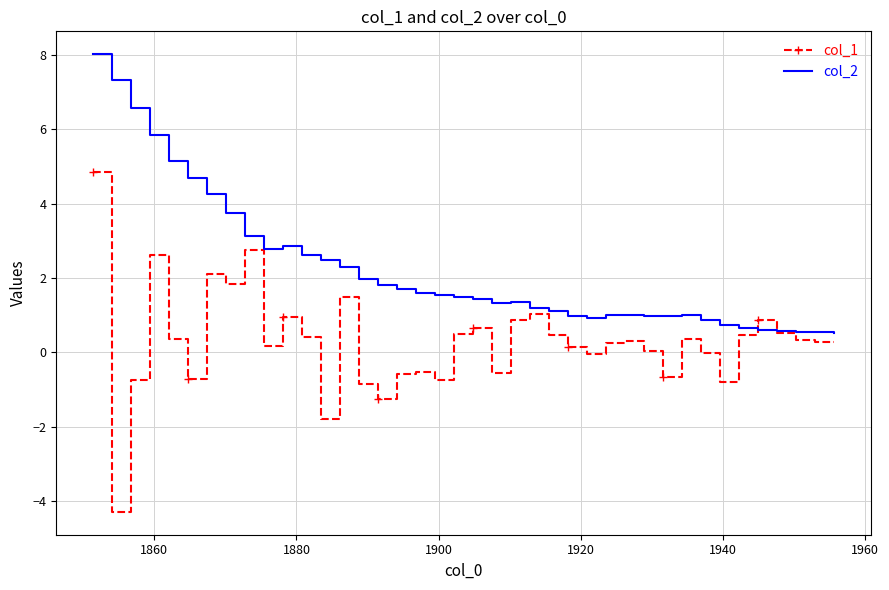

Which series has the largest range (max minus min)?

col_1